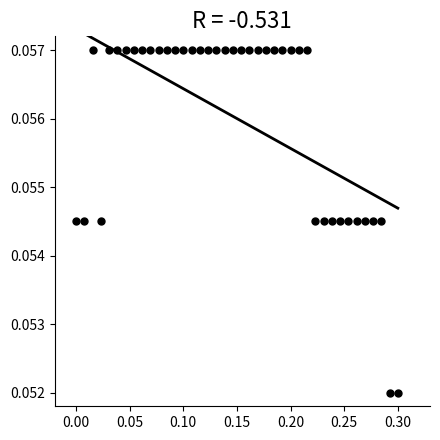

What is the range of X values (max minus min)?

0.3